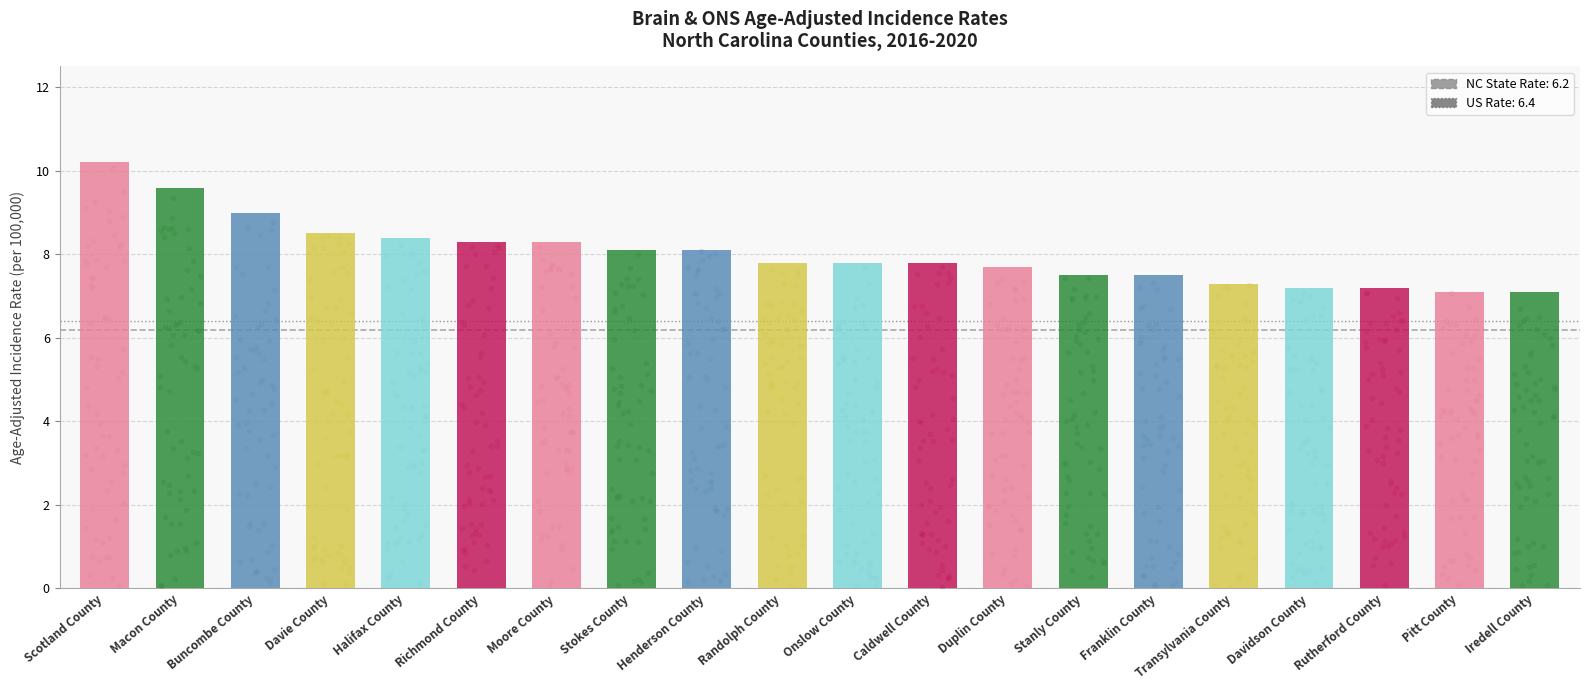

Approximately how many times larger is the value at Henderson County compared to Franklin County?

1.1